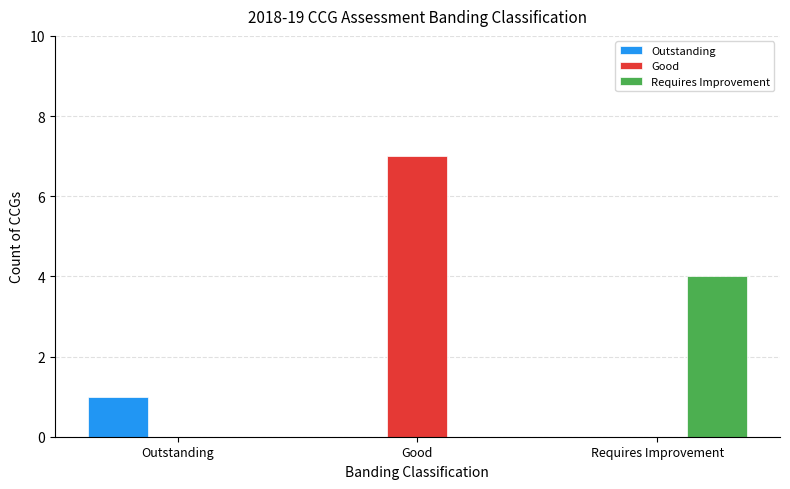

Which series has the widest spread of values?

Good